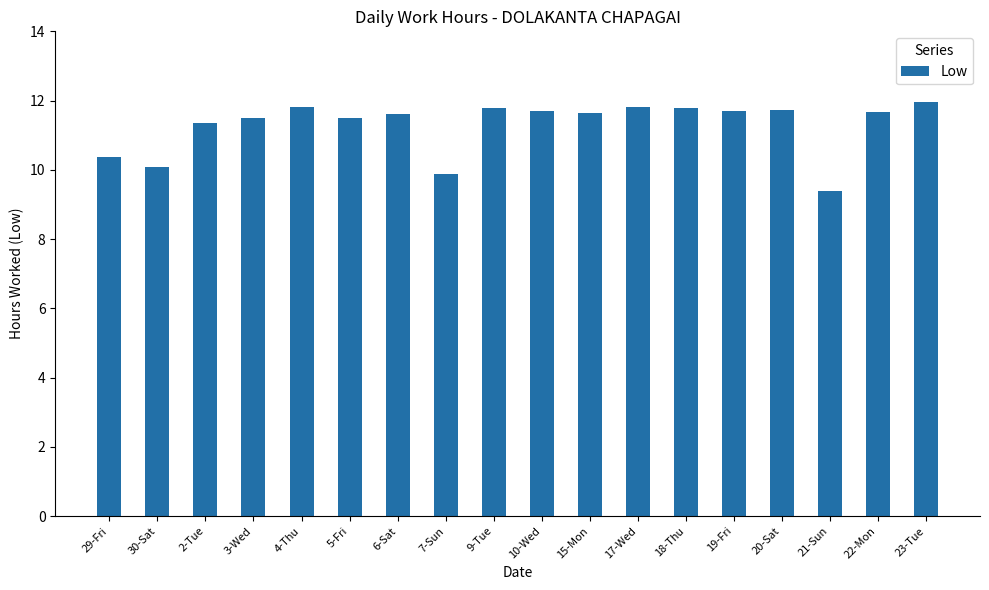

What is the change in value from 6-Sat to 7-Sun?

-1.7